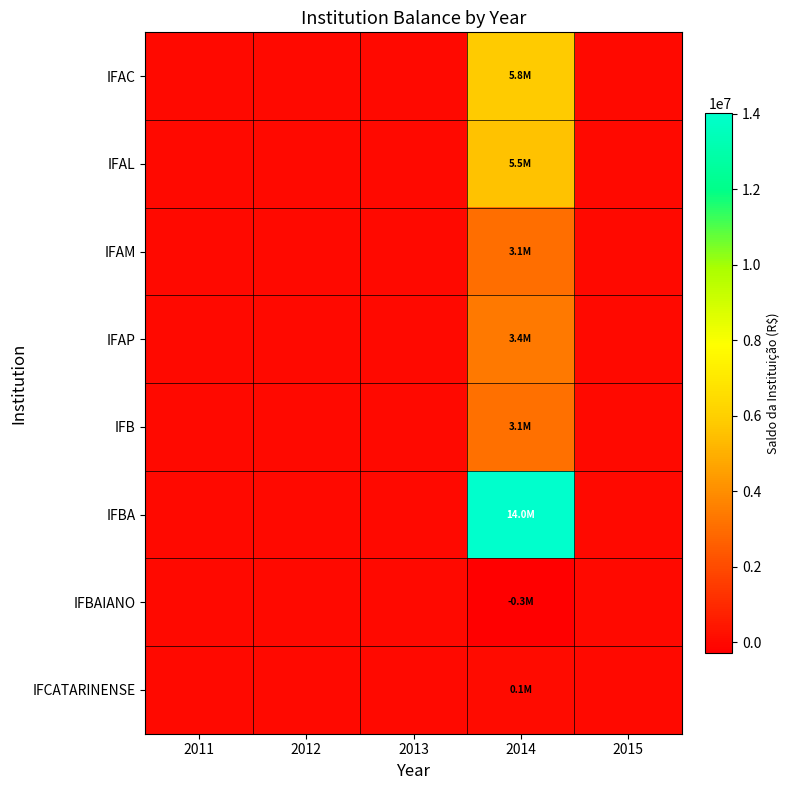

How many distinct data groups are displayed?

8